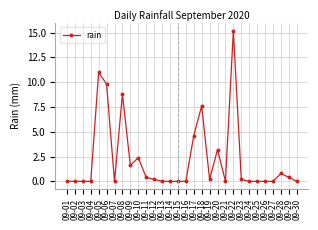

What is the difference between the second highest and minimum values?

11.0